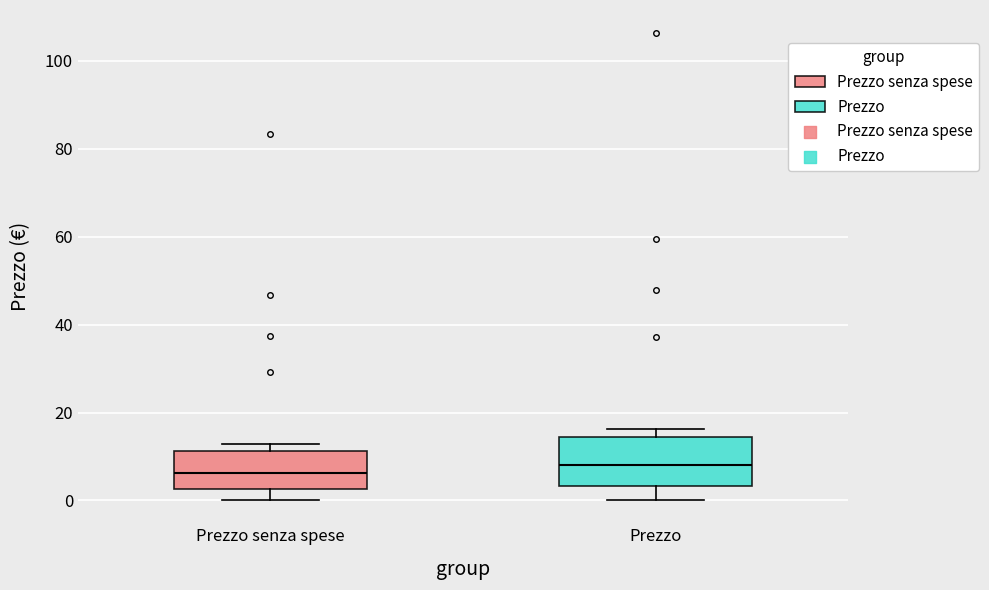

Where is the lower edge of the box for Prezzo on the y-axis? The values are not printed on the chart, so give them approximately, as read against the axis.

4